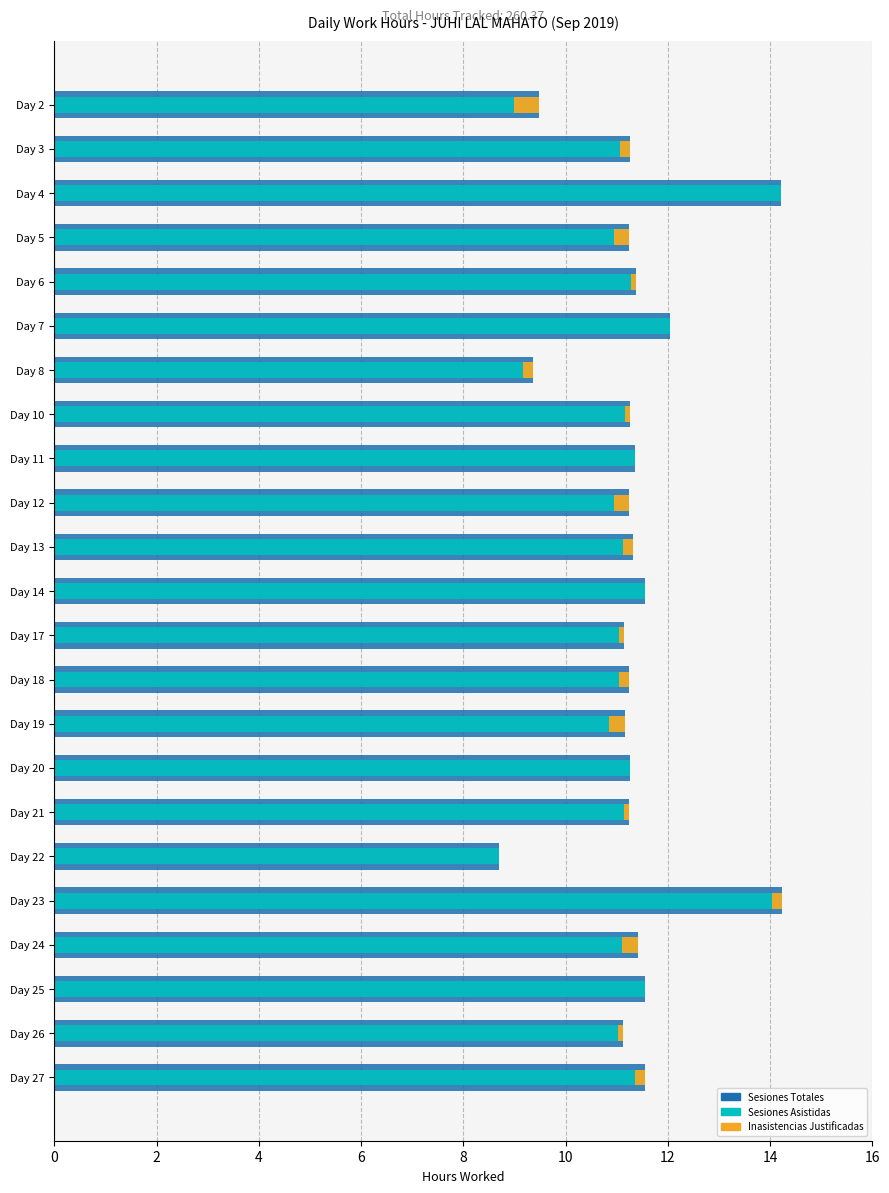

What is the average value of the Sesiones Totales series?

11.3